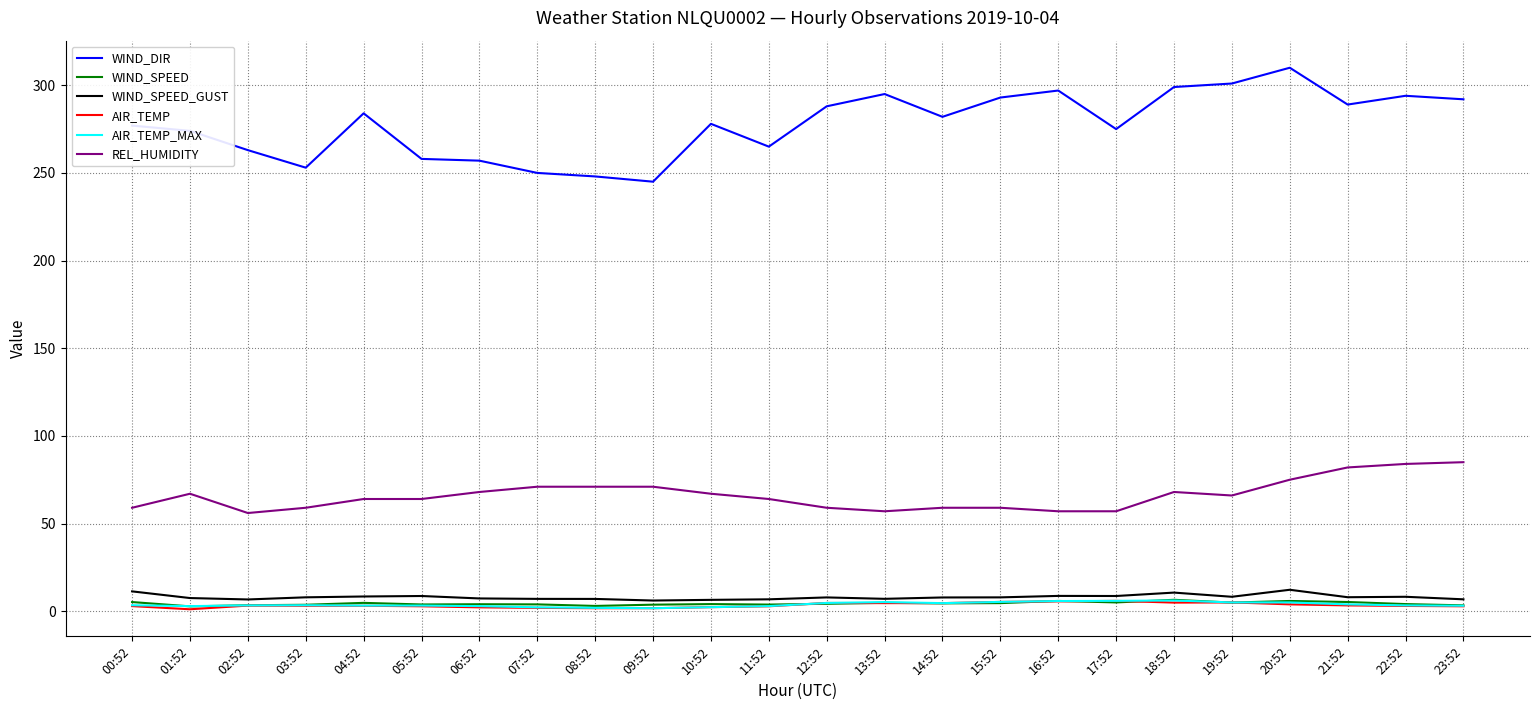

True or false: AIR_TEMP and WIND_DIR intersect in this chart.

False